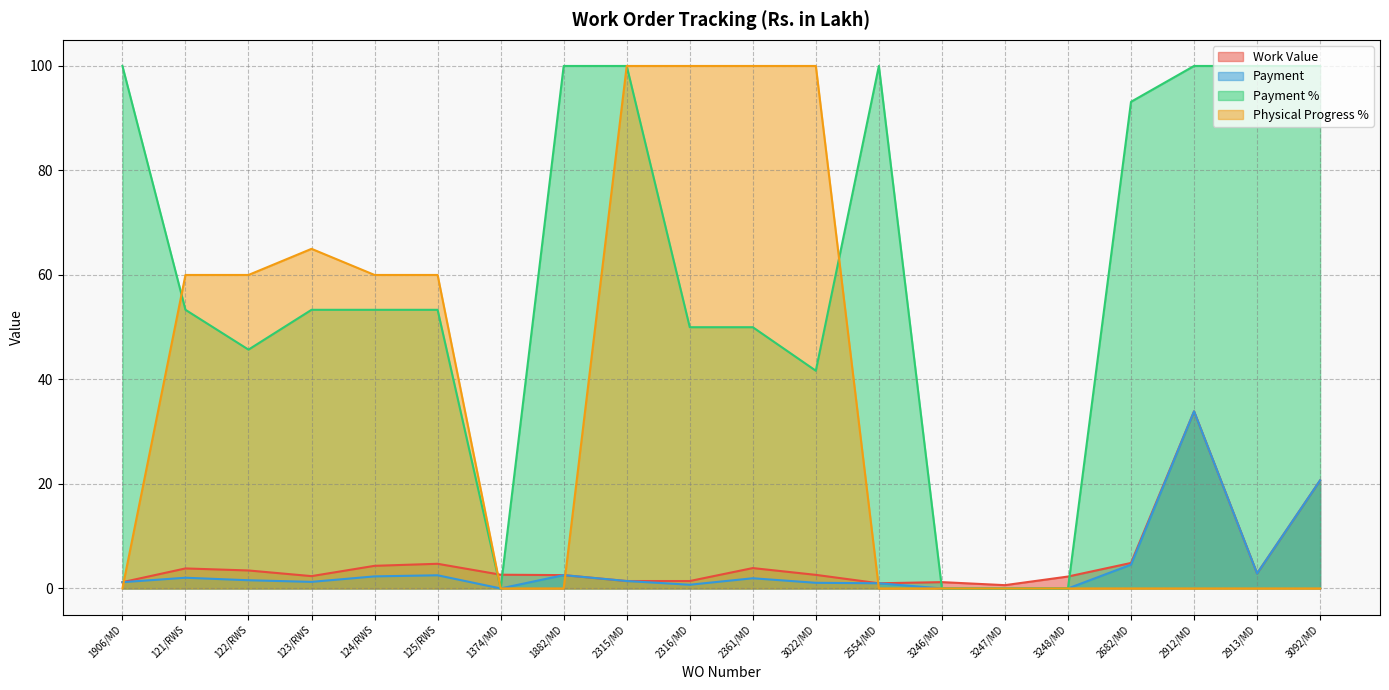

How many values in Physical Progress % are above zero?

9